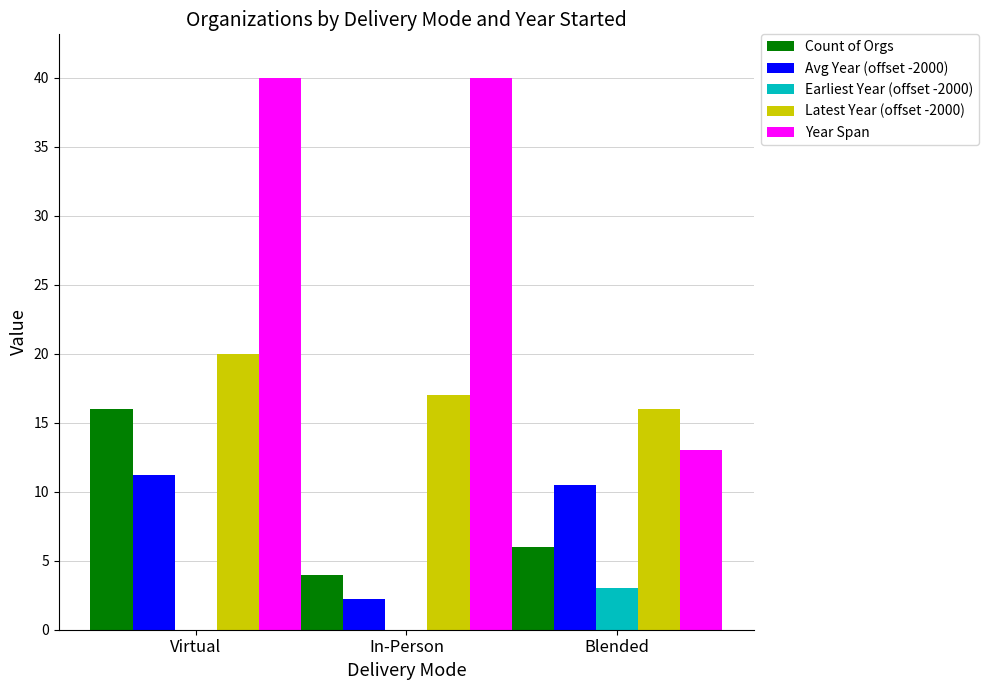

Reading left to right, list all the values displayed in this chart.

Count of Orgs: Virtual=16.0	In-Person=4.0	Blended=6.0
Avg Year (offset -2000): Virtual=11.2	In-Person=2.2	Blended=10.5
Earliest Year (offset -2000): Virtual=-20.0	In-Person=-23.0	Blended=3.0
Latest Year (offset -2000): Virtual=20.0	In-Person=17.0	Blended=16.0
Year Span: Virtual=40.0	In-Person=40.0	Blended=13.0